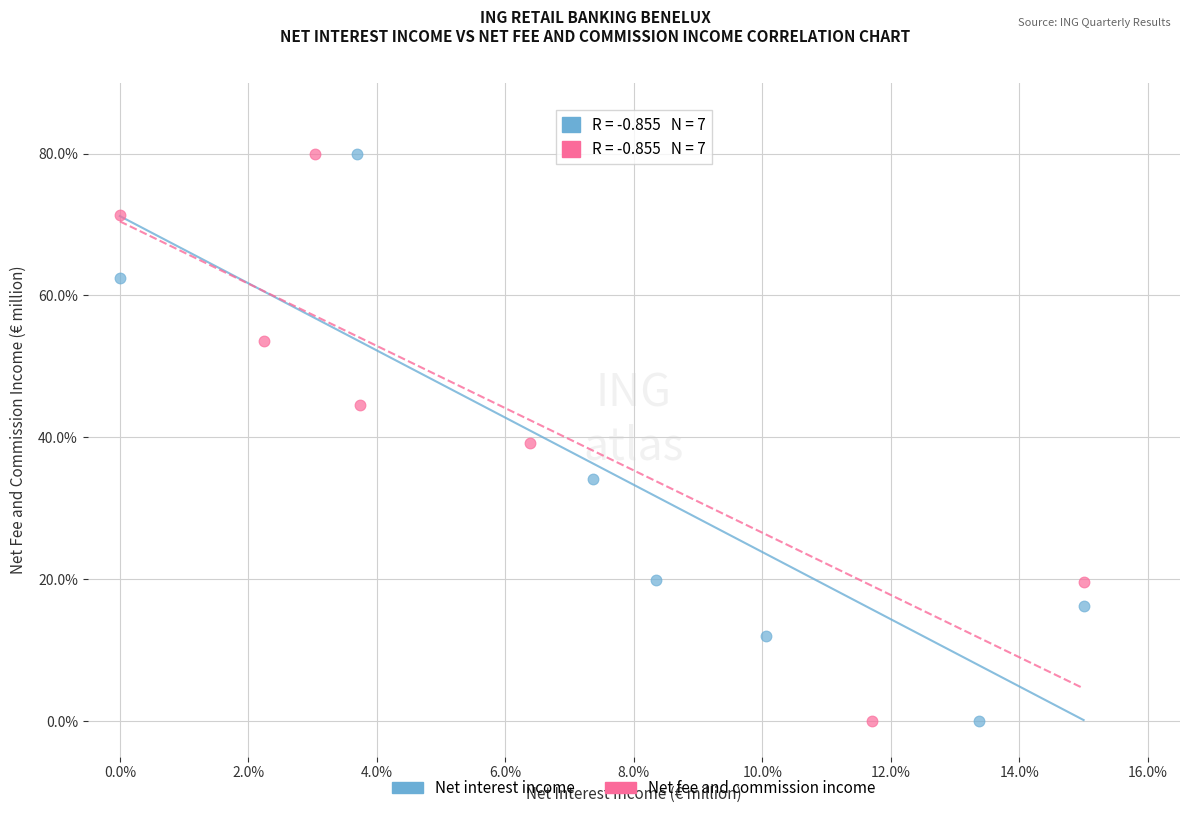

What are all the series names shown in the legend?

Net interest income, Net fee and commission income